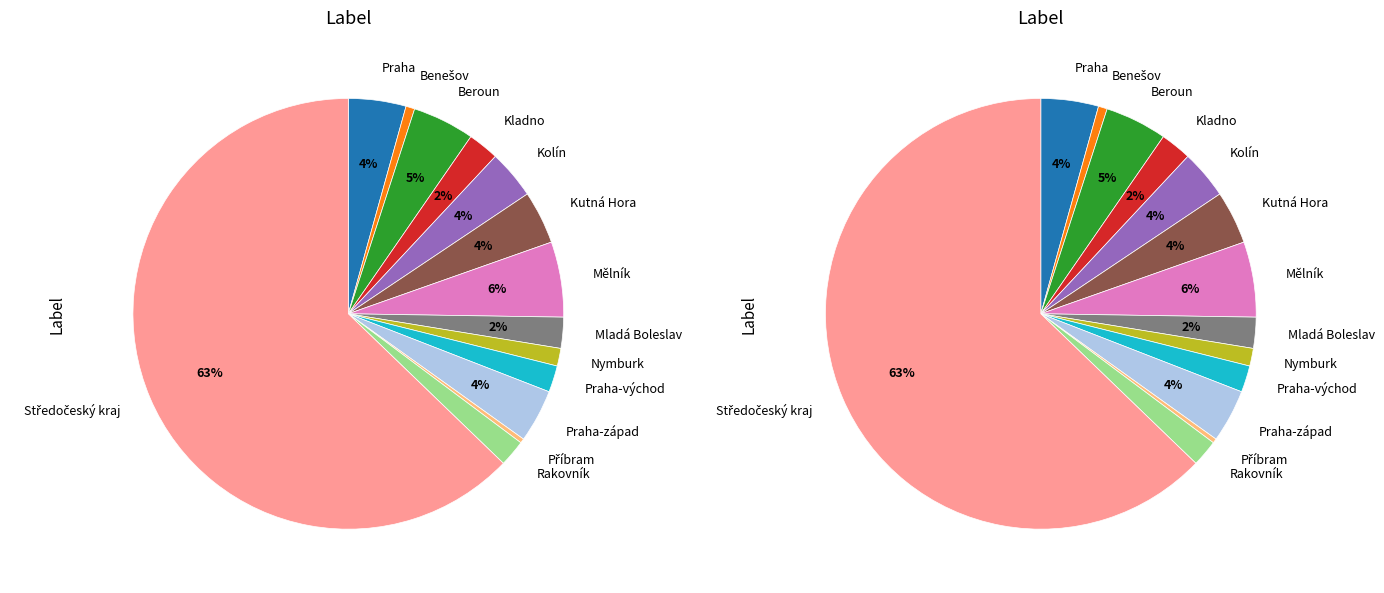

How many segments does this pie chart have?

14